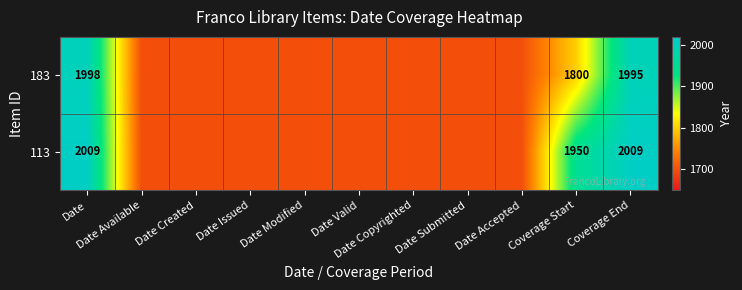

Which category has the lowest value across all series?

Date Available